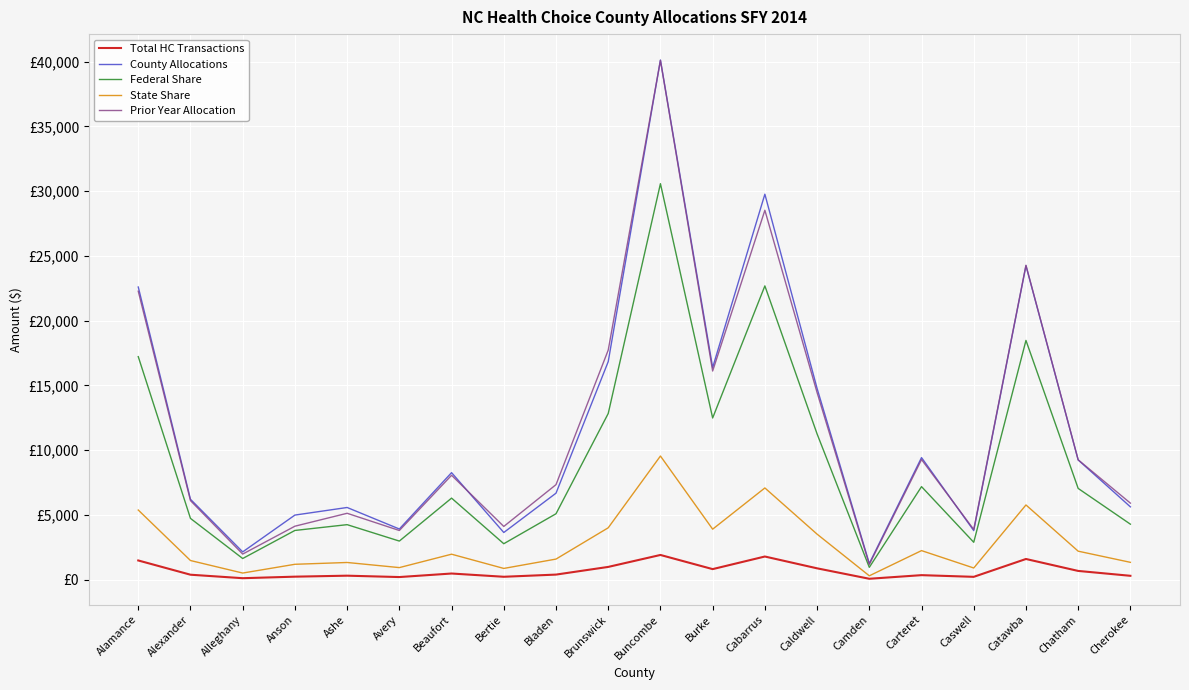

What is the label of the 12th point from the right?

Bladen